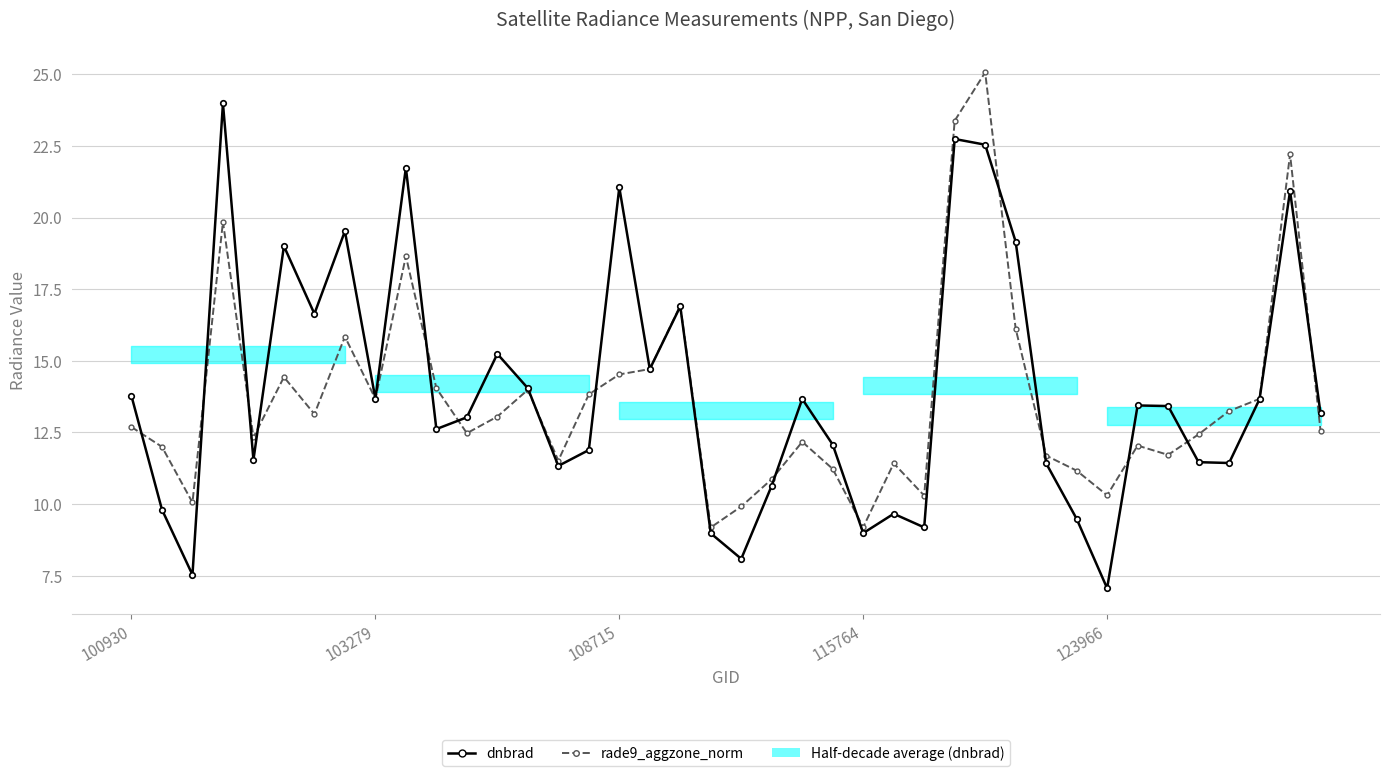

Which series has the largest total across all categories?

dnbrad